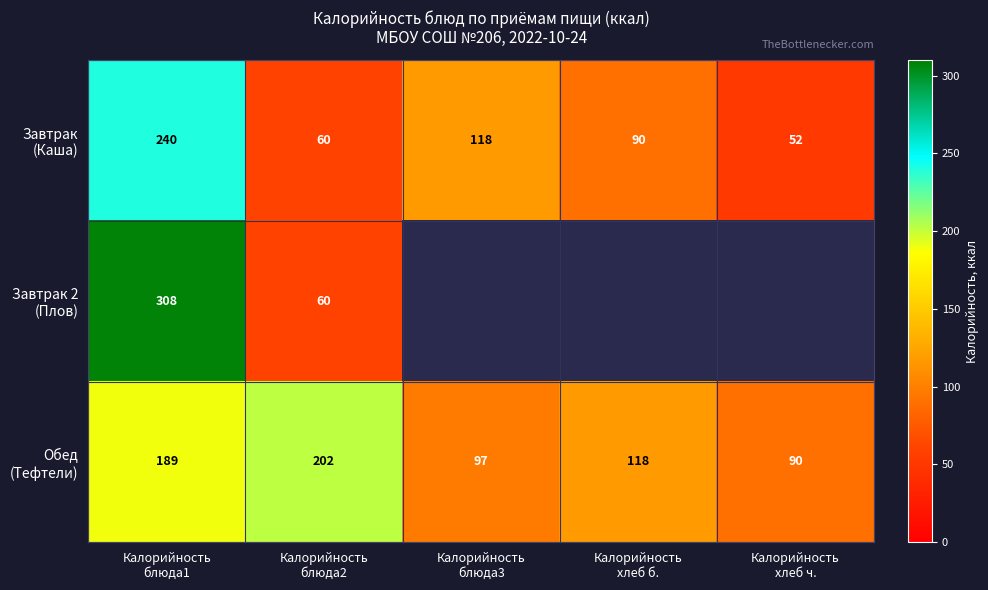

Which series has the largest total across all categories?

Обед (Тефтели)